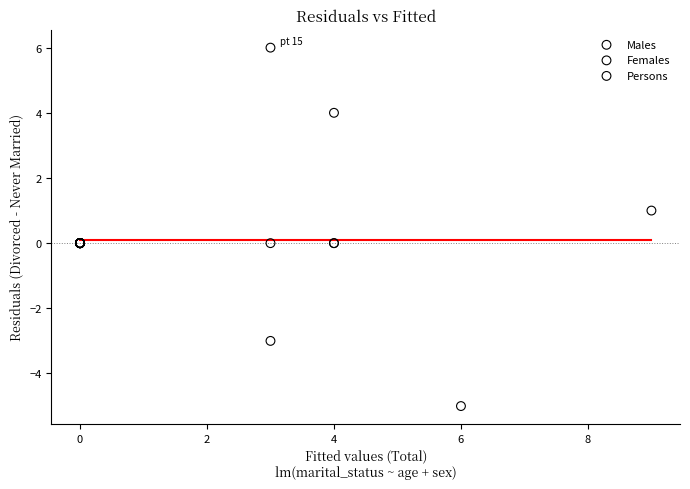

Which series has the largest Y range (max minus min)?

Persons